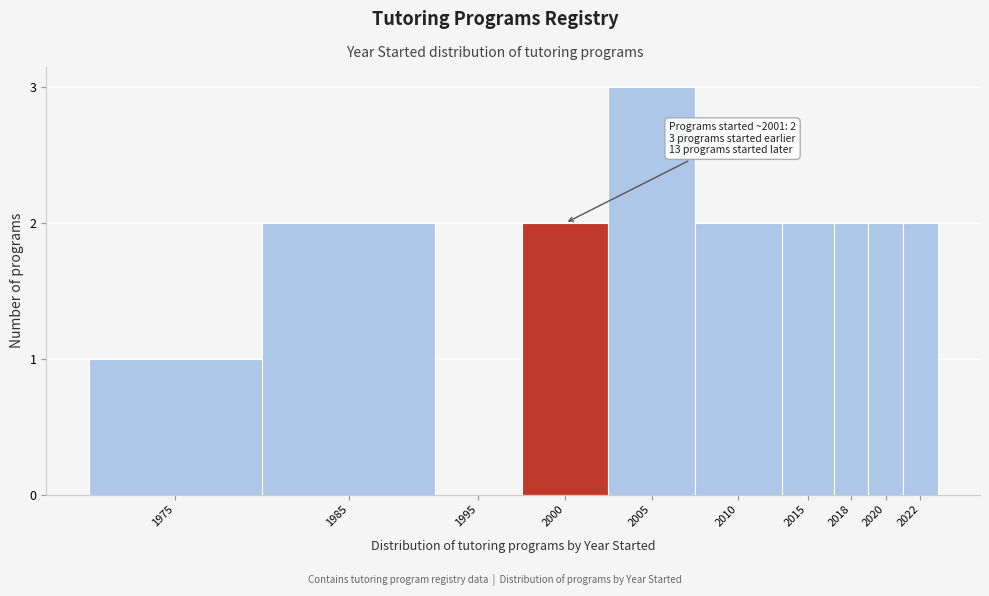

Reading left to right, what are all the values shown in this chart?

1975=1	1985=2	1995=0	2000=2	2005=3	2010=2	2015=2	2018=2	2020=2	2022=2